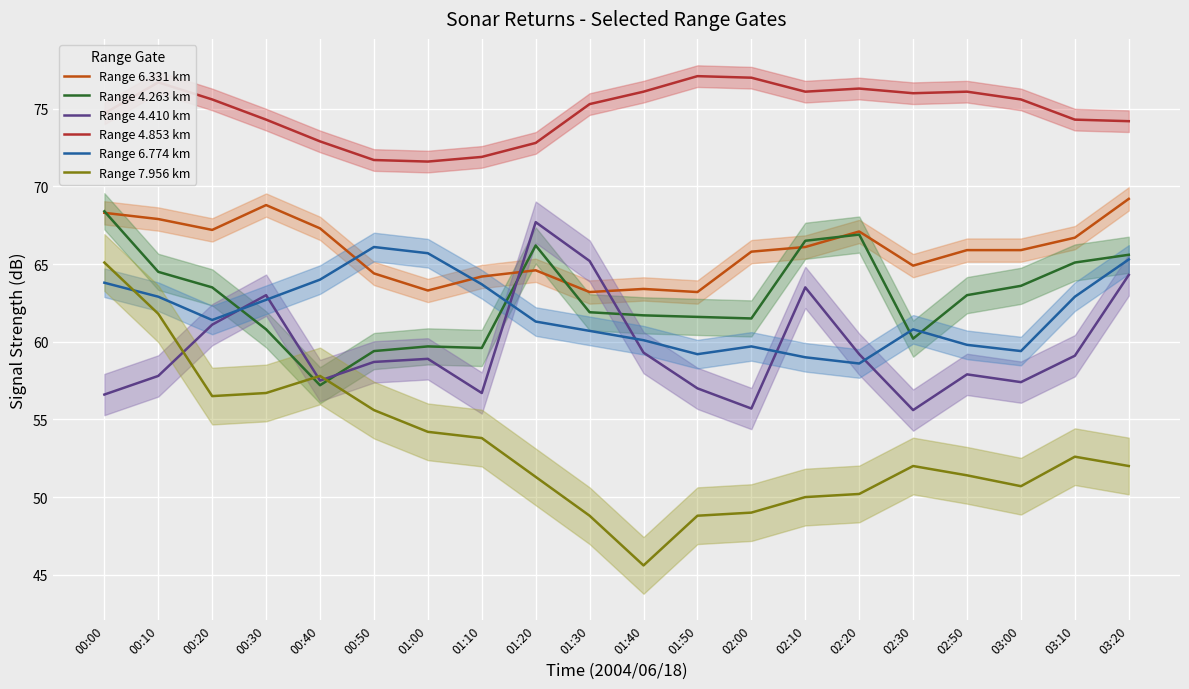

At how many categories does at least one series exceed 51?

20